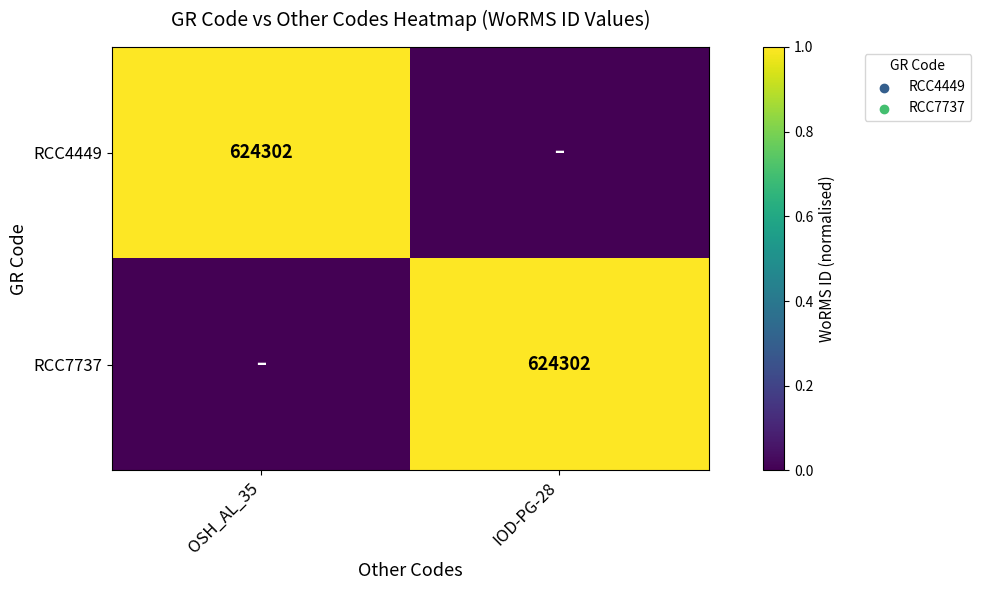

The value of RCC7737 at IOD-PG-28 is 624302. True or false?

True